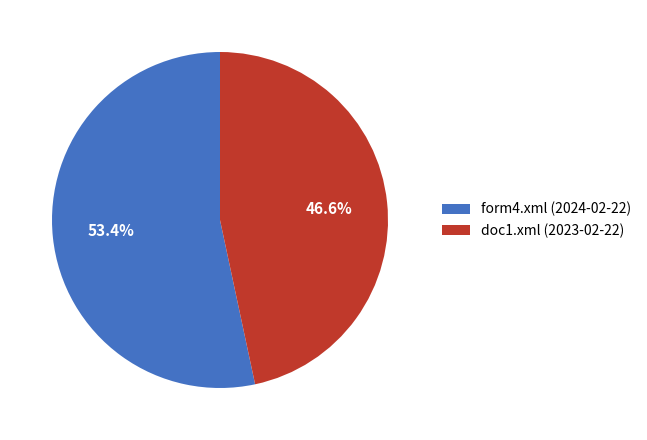

To the nearest percent, what is the difference between the form4.xml (2024-02-22) and doc1.xml (2023-02-22) slice percentages?

7%